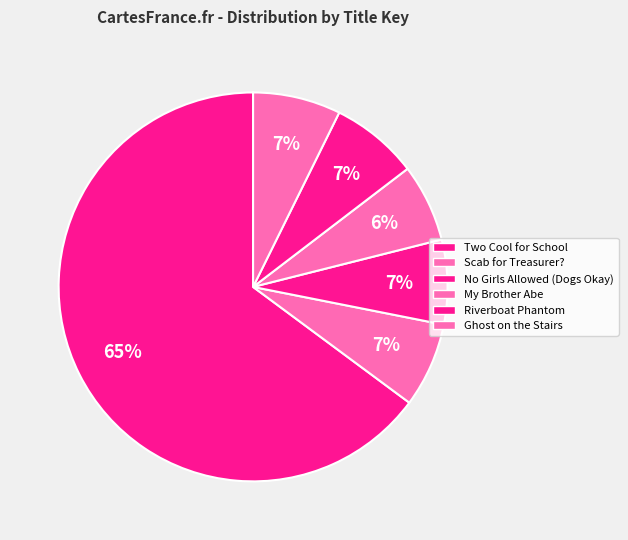

Count the number of slices in the pie.

6